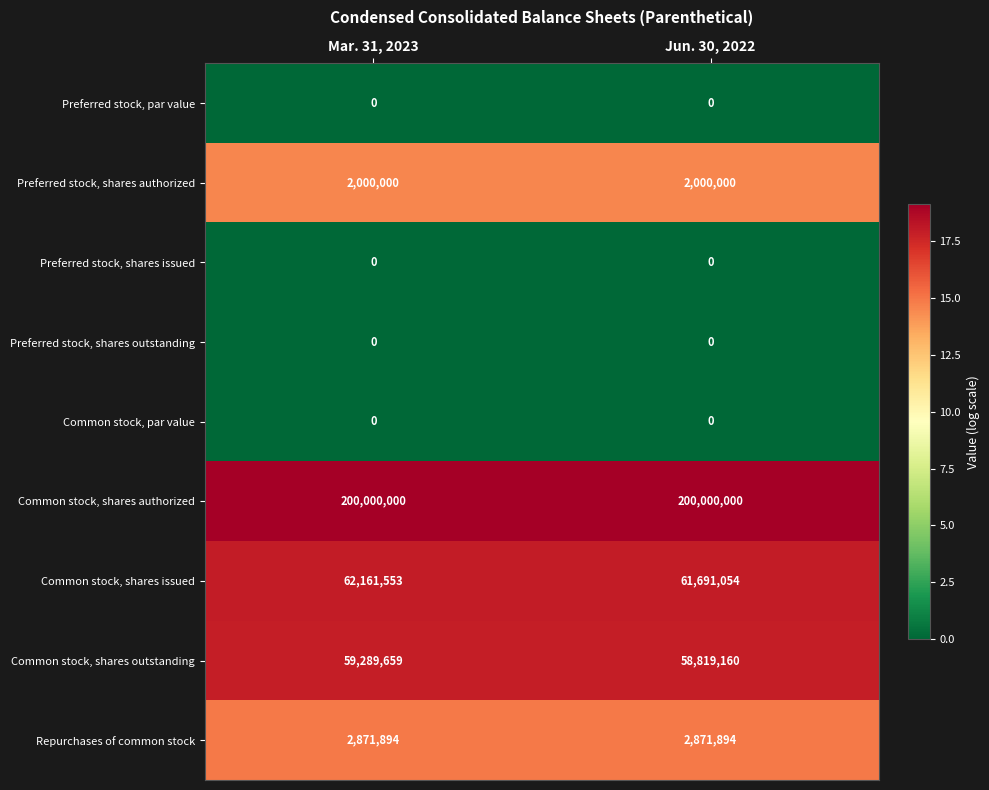

Which series has the largest total across all categories?

Common stock, shares authorized